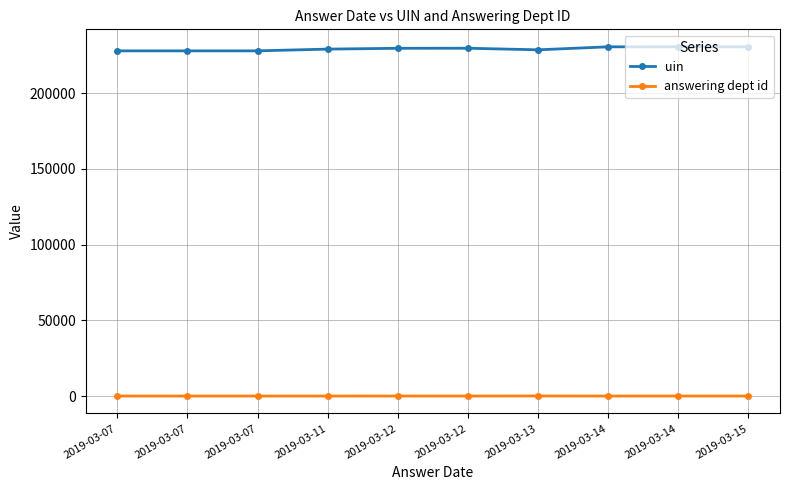

What is the sum of all answering dept id values?

261